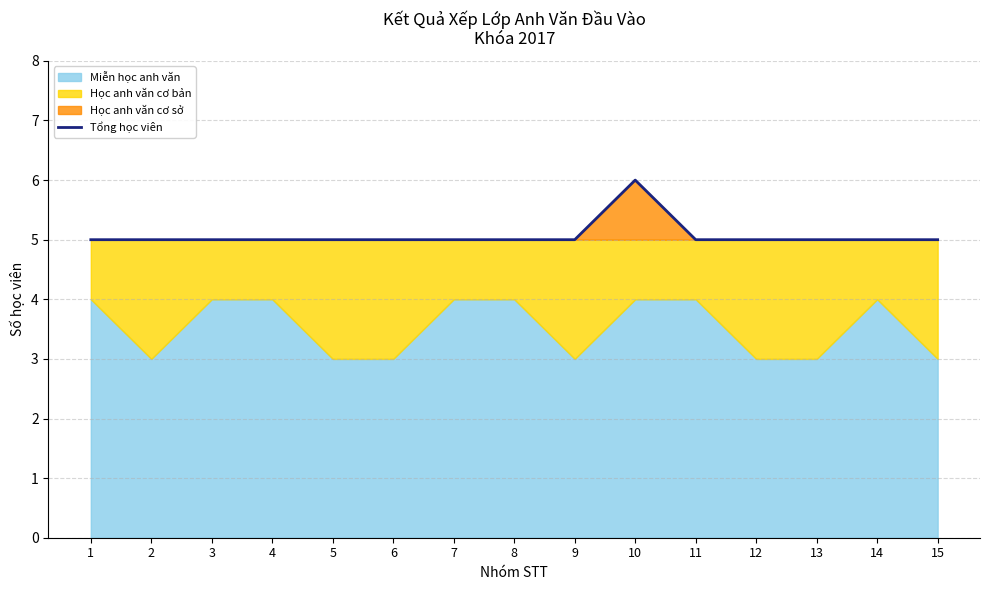

List the labels in order of value, largest first.

10, 1, 2, 3, 4, 5, 6, 7, 8, 9, 11, 12, 13, 14, 15